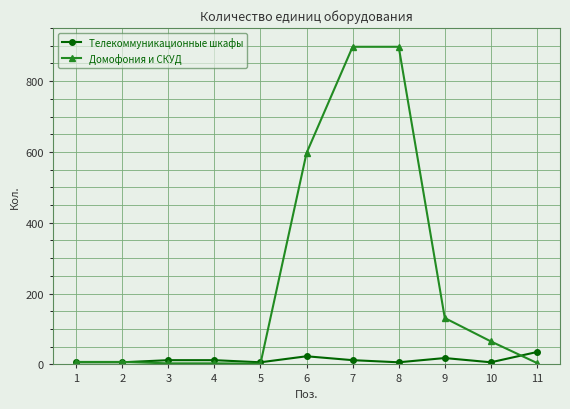

List the series in order of their peak value, lowest first.

Телекоммуникационные шкафы, Домофония и СКУД